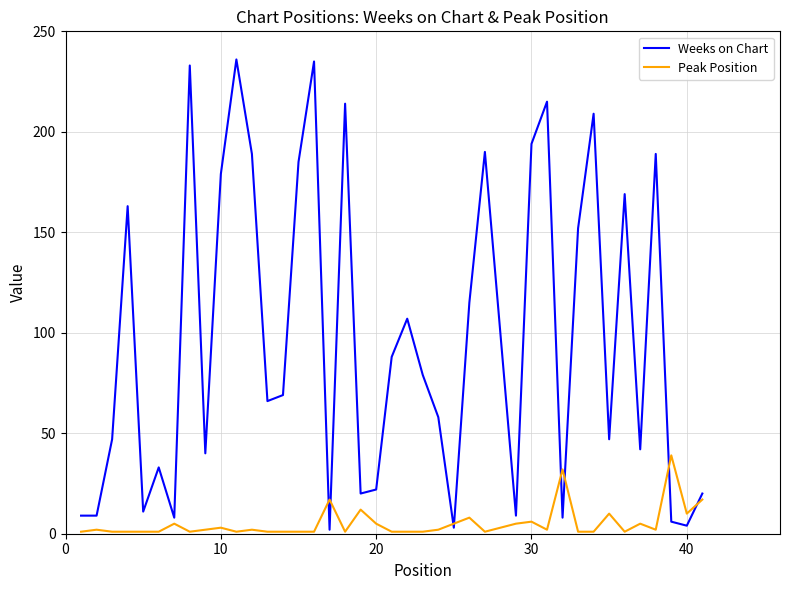

List the series in order of their overall mean, highest first.

Weeks on Chart, Peak Position